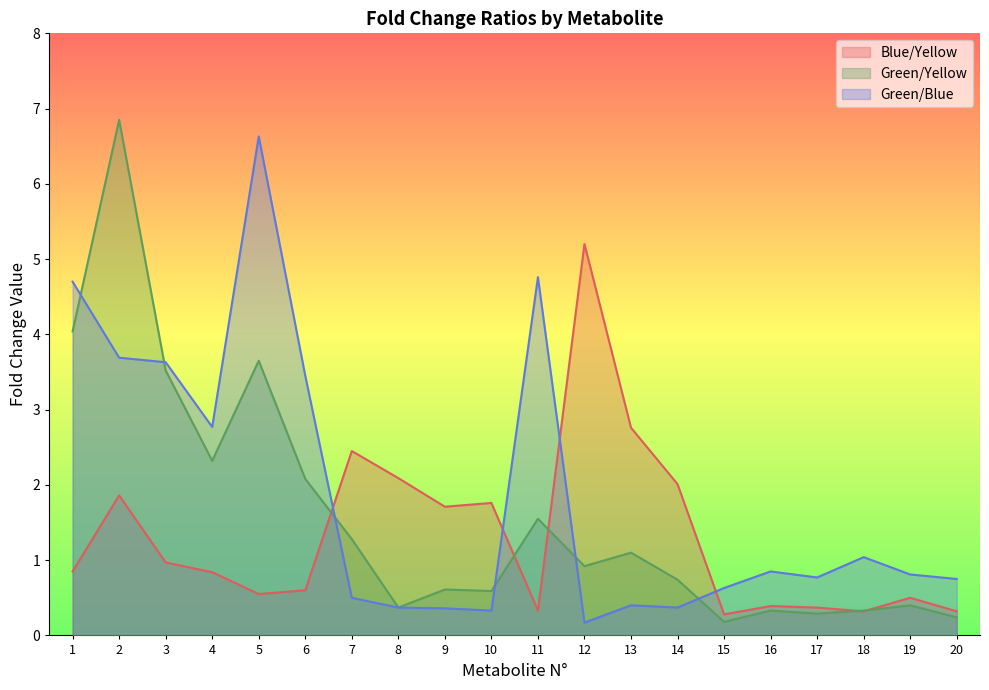

What is the sum of all Blue/Yellow values?

26.2